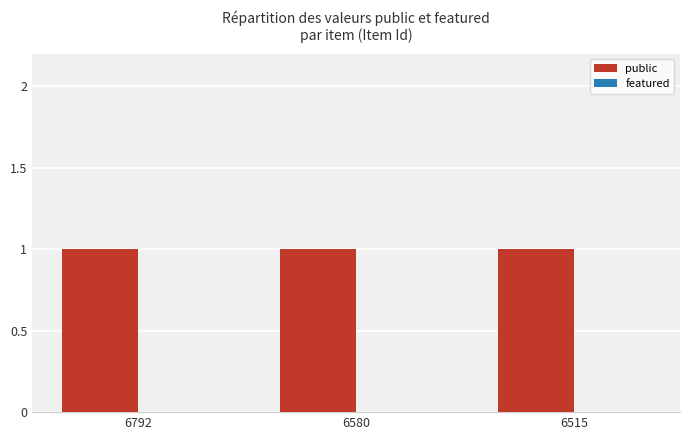

How many categories are shown in the chart?

3